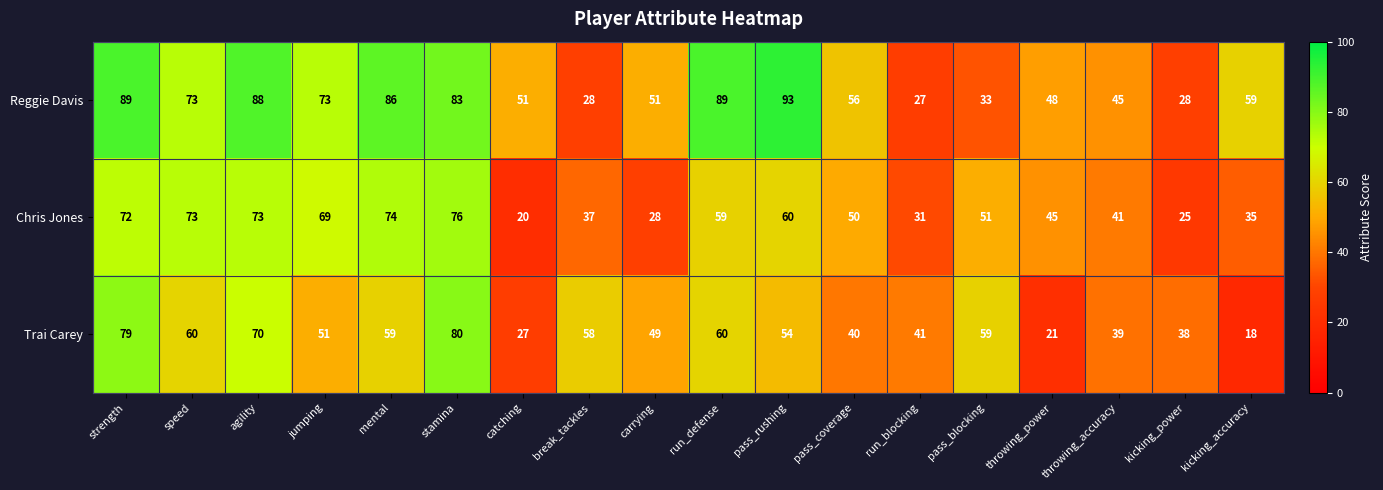

What is the average value of the Reggie Davis series?

61